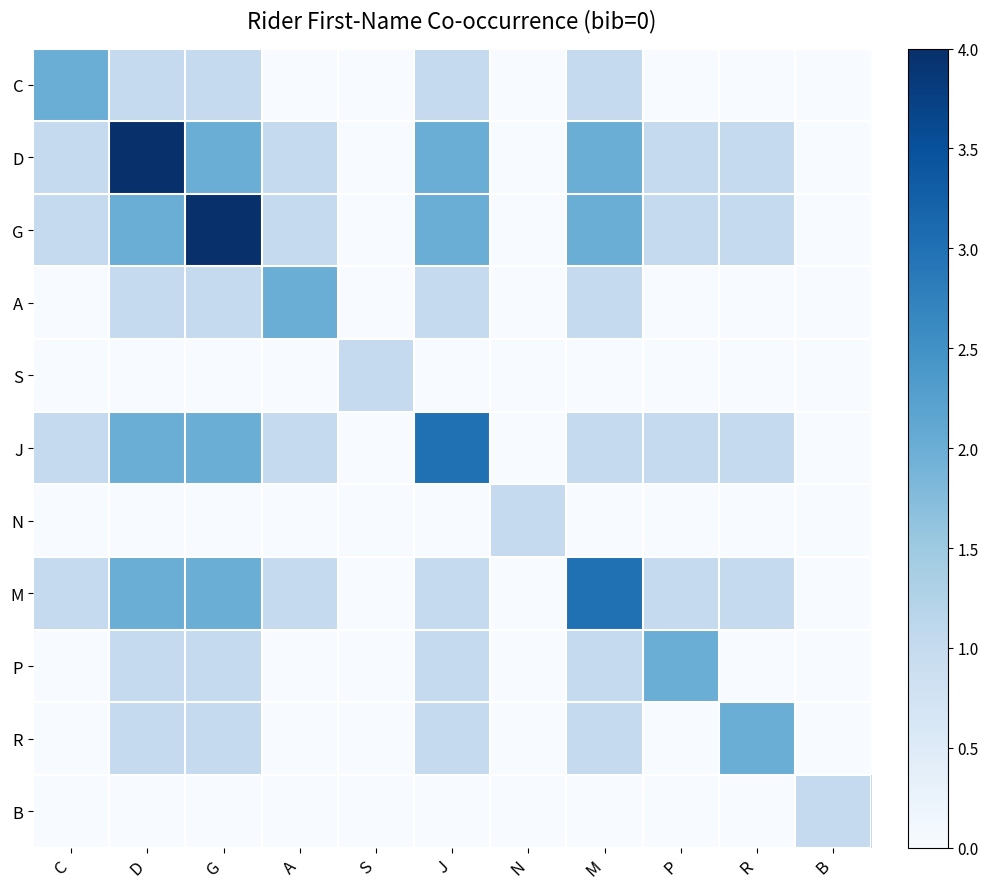

Reading left to right, what are all the values shown in this chart?

C: C=2	D=1	G=1	A=0	S=0	J=1	N=0	M=1	P=0	R=0	B=0
D: C=1	D=4	G=2	A=1	S=0	J=2	N=0	M=2	P=1	R=1	B=0
G: C=1	D=2	G=4	A=1	S=0	J=2	N=0	M=2	P=1	R=1	B=0
A: C=0	D=1	G=1	A=2	S=0	J=1	N=0	M=1	P=0	R=0	B=0
S: C=0	D=0	G=0	A=0	S=1	J=0	N=0	M=0	P=0	R=0	B=0
J: C=1	D=2	G=2	A=1	S=0	J=3	N=0	M=1	P=1	R=1	B=0
N: C=0	D=0	G=0	A=0	S=0	J=0	N=1	M=0	P=0	R=0	B=0
M: C=1	D=2	G=2	A=1	S=0	J=1	N=0	M=3	P=1	R=1	B=0
P: C=0	D=1	G=1	A=0	S=0	J=1	N=0	M=1	P=2	R=0	B=0
R: C=0	D=1	G=1	A=0	S=0	J=1	N=0	M=1	P=0	R=2	B=0
B: C=0	D=0	G=0	A=0	S=0	J=0	N=0	M=0	P=0	R=0	B=1